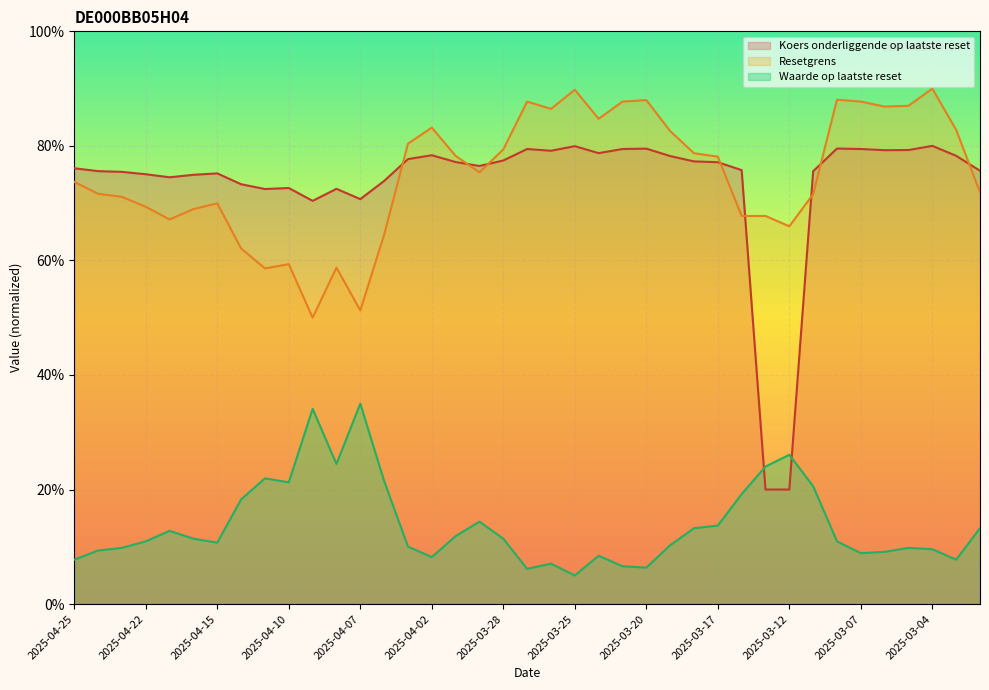

How many interior local valleys does the Waarde op laatste reset series have?

9